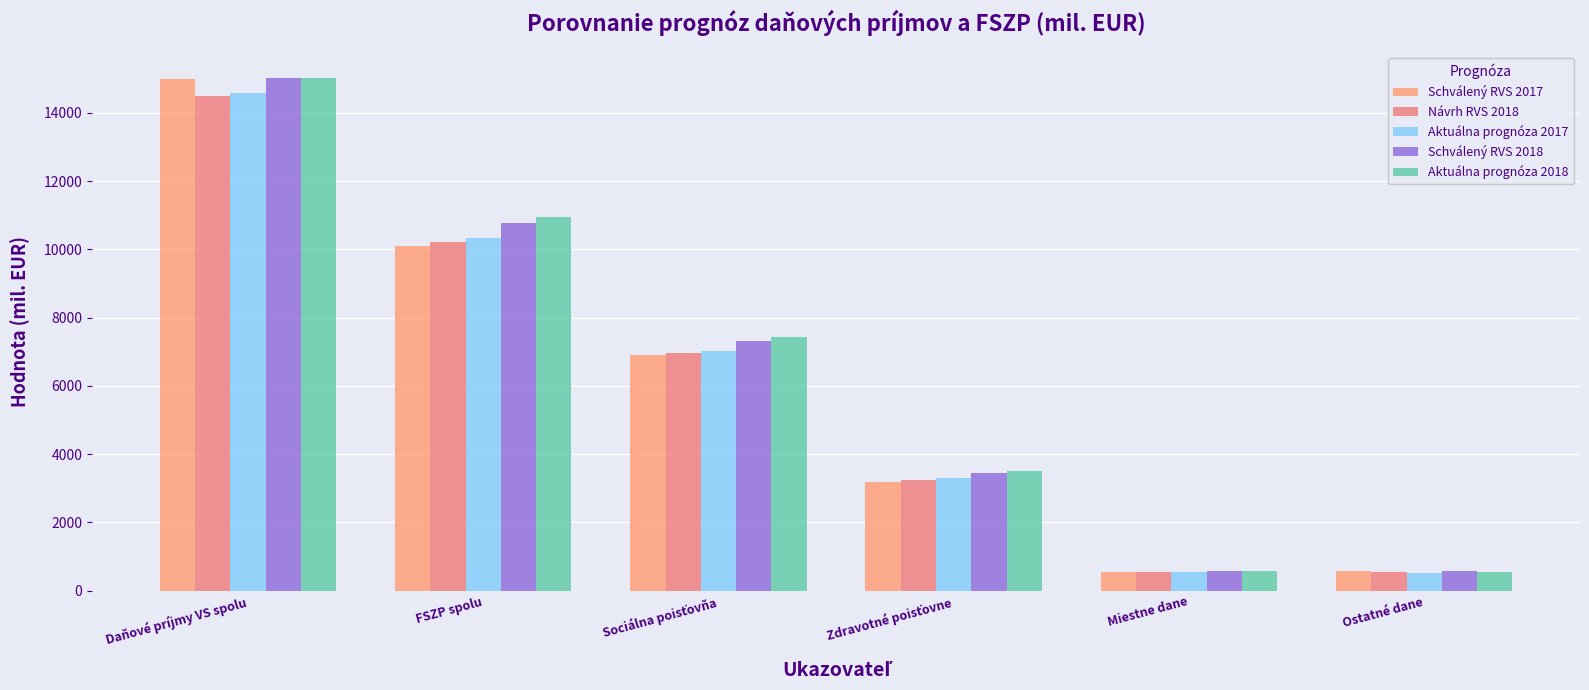

What position from the right is Miestne dane?

2